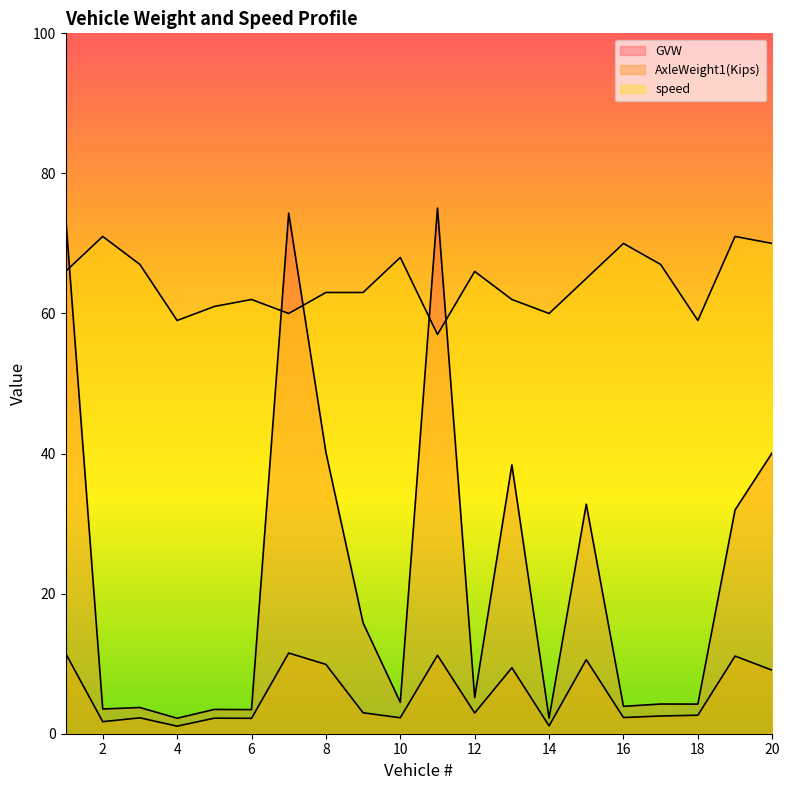

What is the sum of all AxleWeight1(Kips) values?

110.6